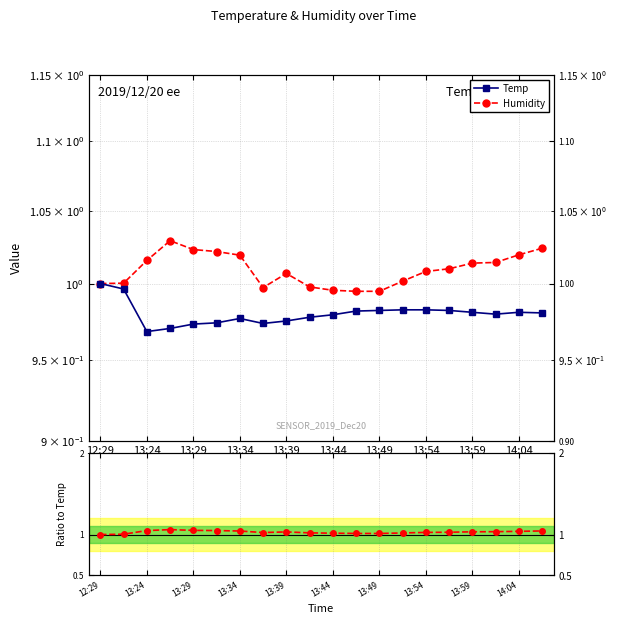

Is it true that Ratio Humidity/Temp equals 1.5 at 13:59?

False